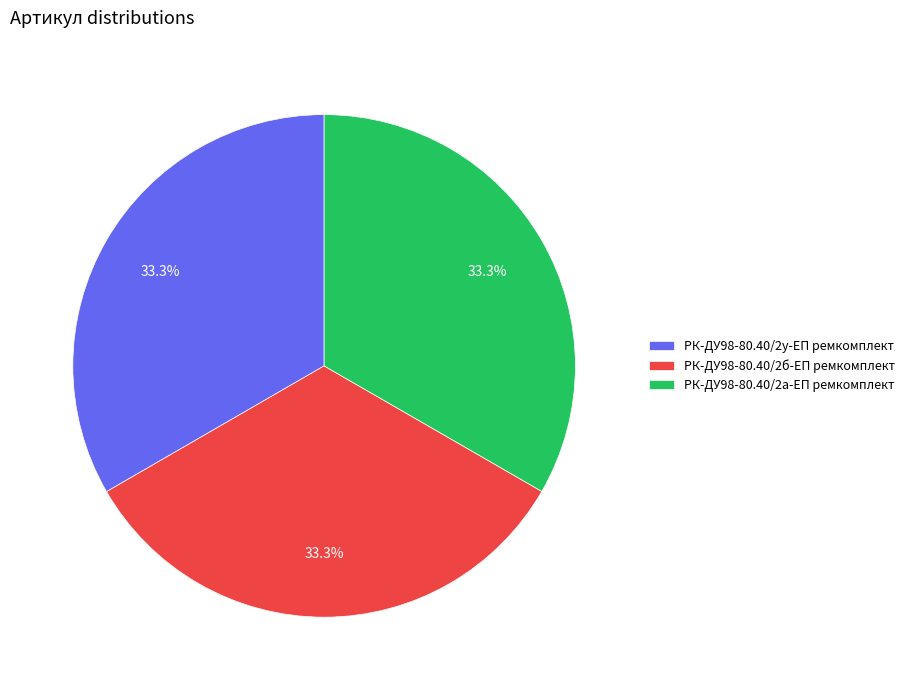

Does РК-ДУ98-80.40/2а-ЕП ремкомплект account for over 50% of the chart?

No